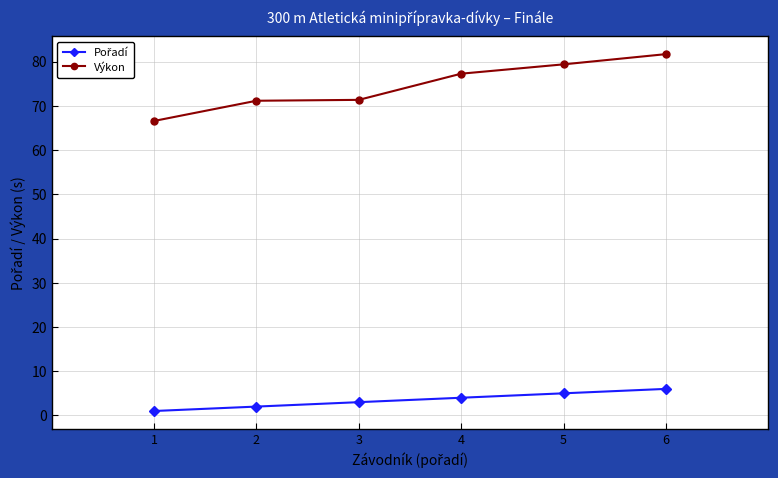

True or false: Výkon has a value of 71.2 at 2.

True